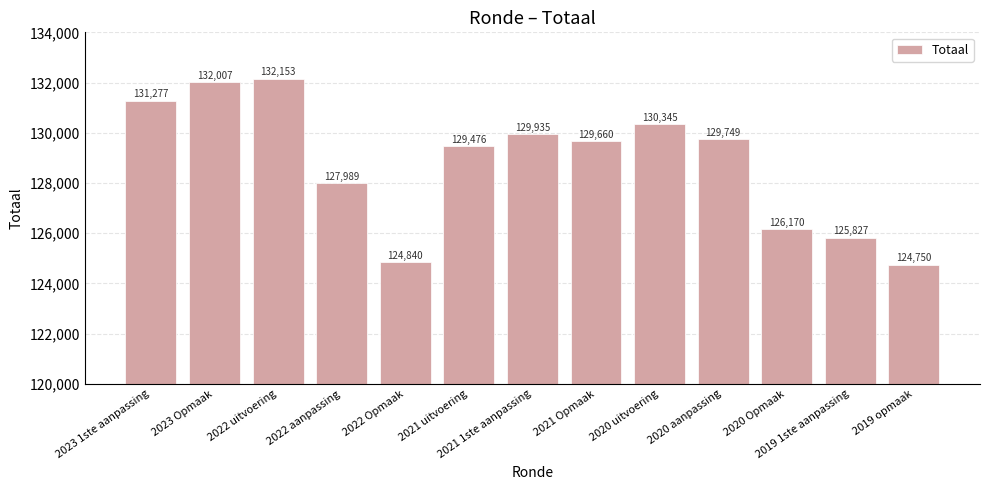

The value at 2020 uitvoering is 130345. True or false?

True